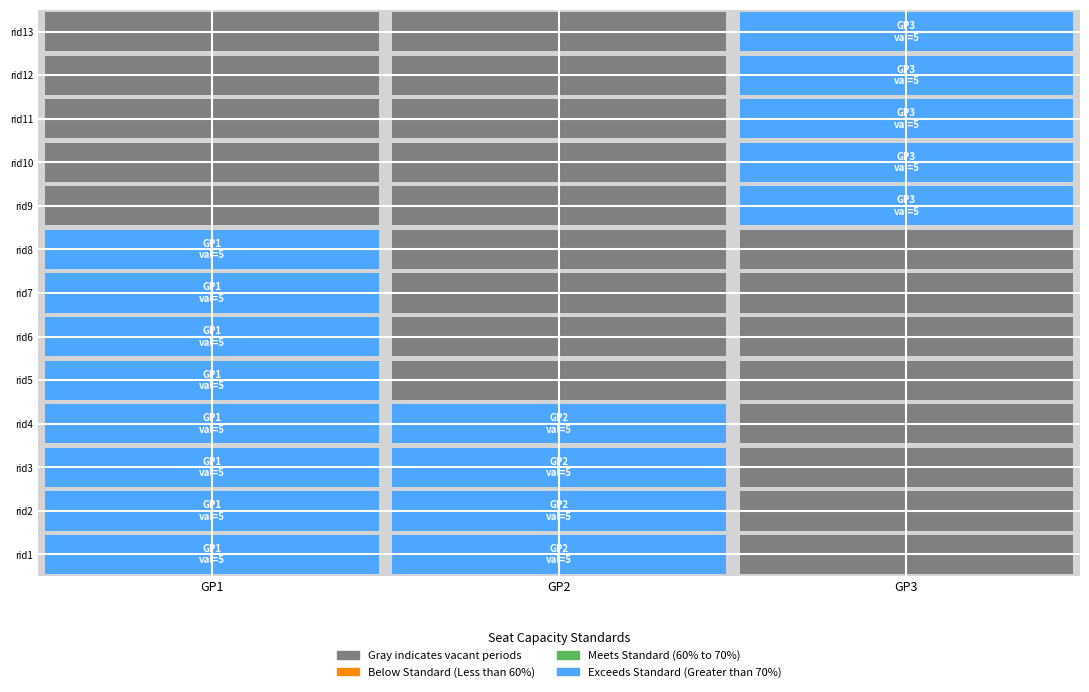

What is the total value across all series at 11?

5